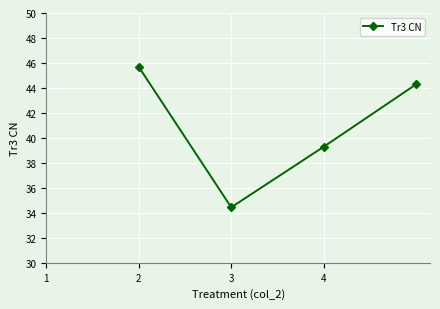

True or false: the data has more than 0 interior local peaks.

False